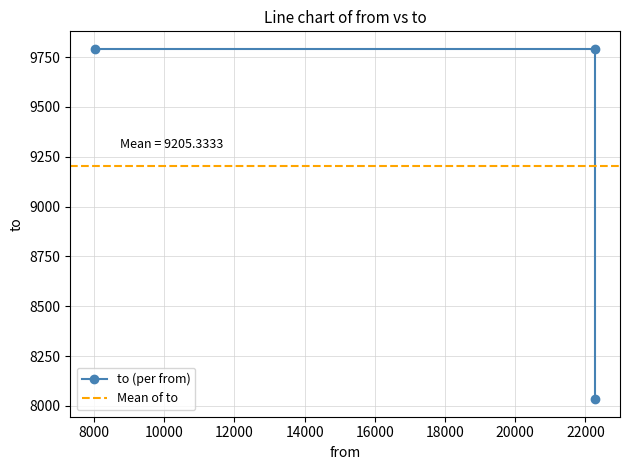

What is the approximate value at 8034, to the nearest 100?

9800